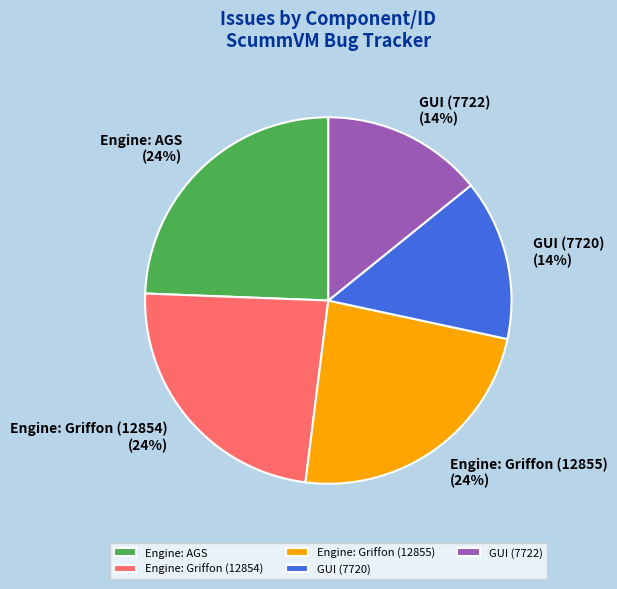

Is there any slice that represents more than half of the pie?

No